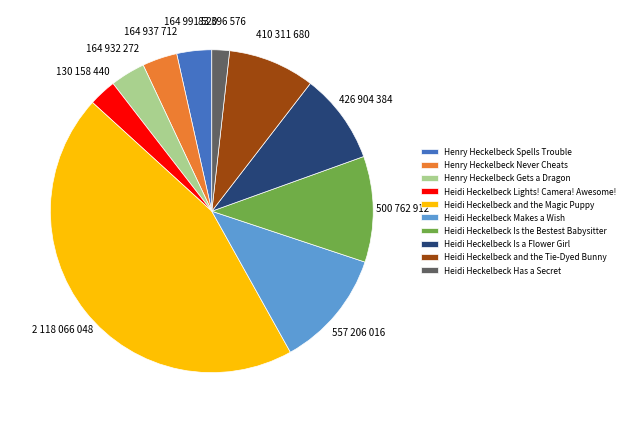

True or false: Henry Heckelbeck Gets a Dragon accounts for 18% of the total.

False